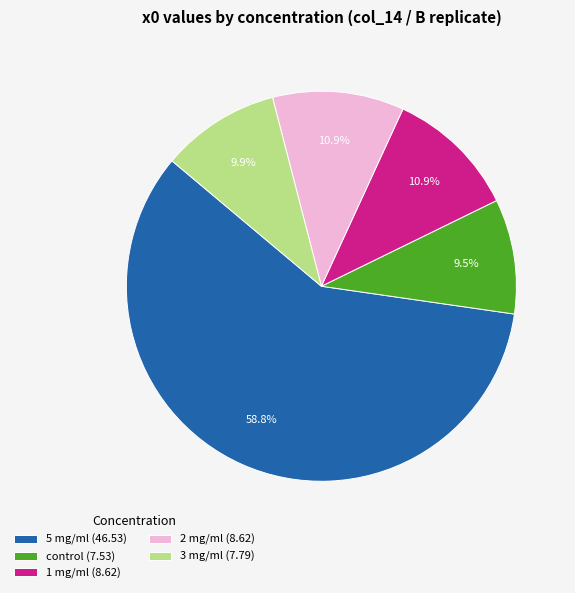

Which slice is the largest?

5 mg/ml